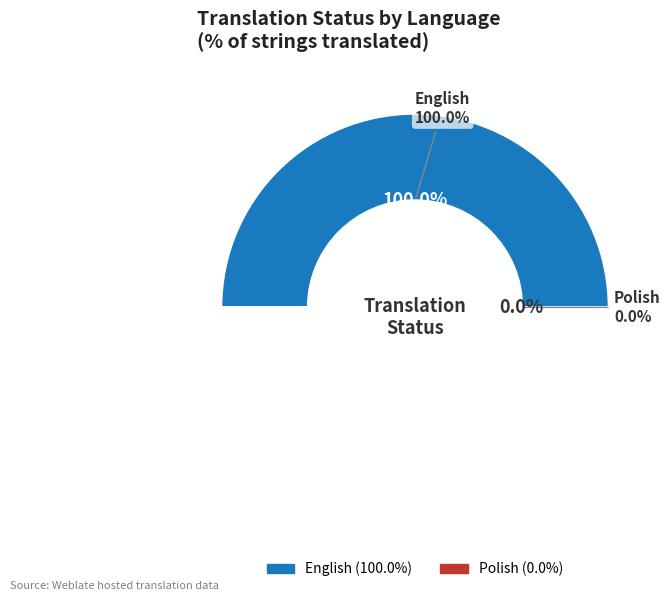

What is the largest slice in the pie chart?

English